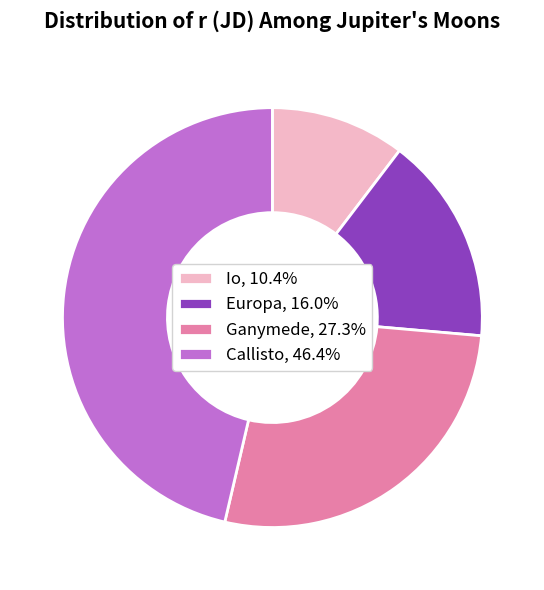

How many segments does this pie chart have?

4